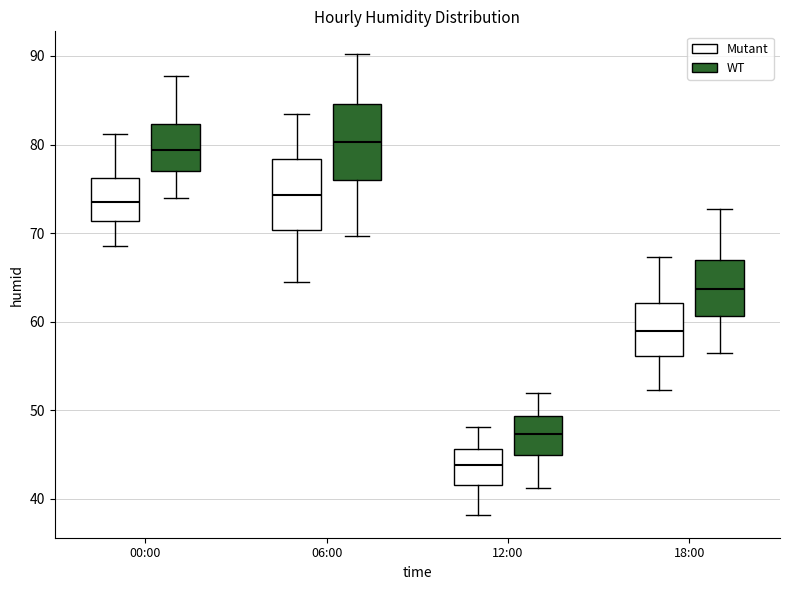

Where does the upper whisker of the box for 00:00 (WT) end on the y-axis? The values are not printed on the chart, so give them approximately, as read against the axis.

88